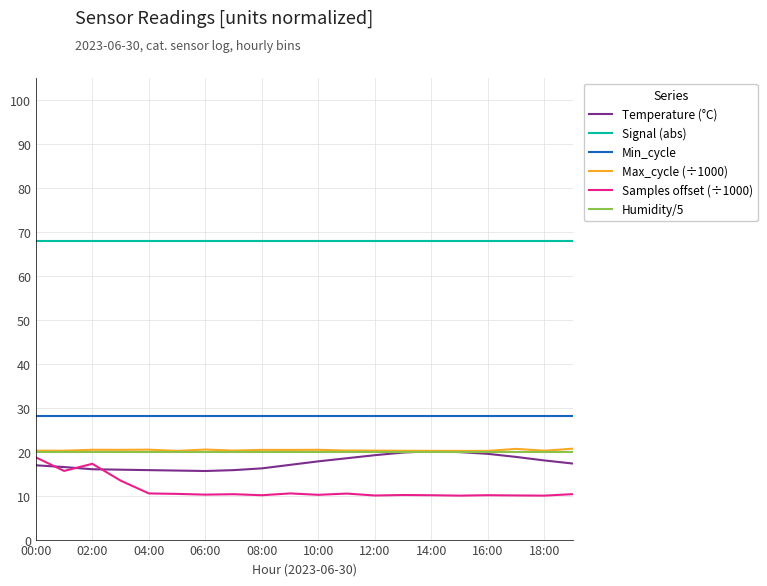

True or false: Humidity/5 and Signal (abs) cross at least once.

False